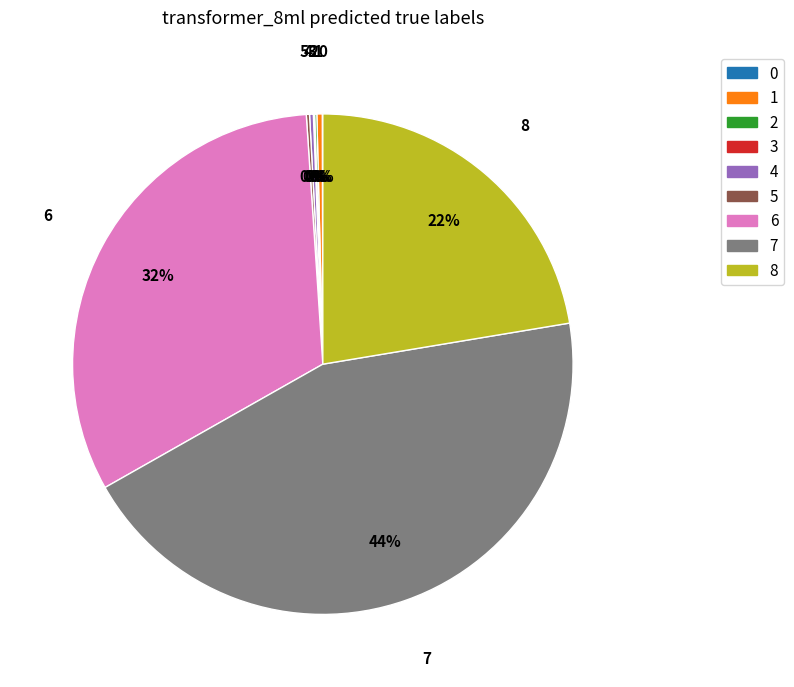

Is there a majority slice in this chart?

No